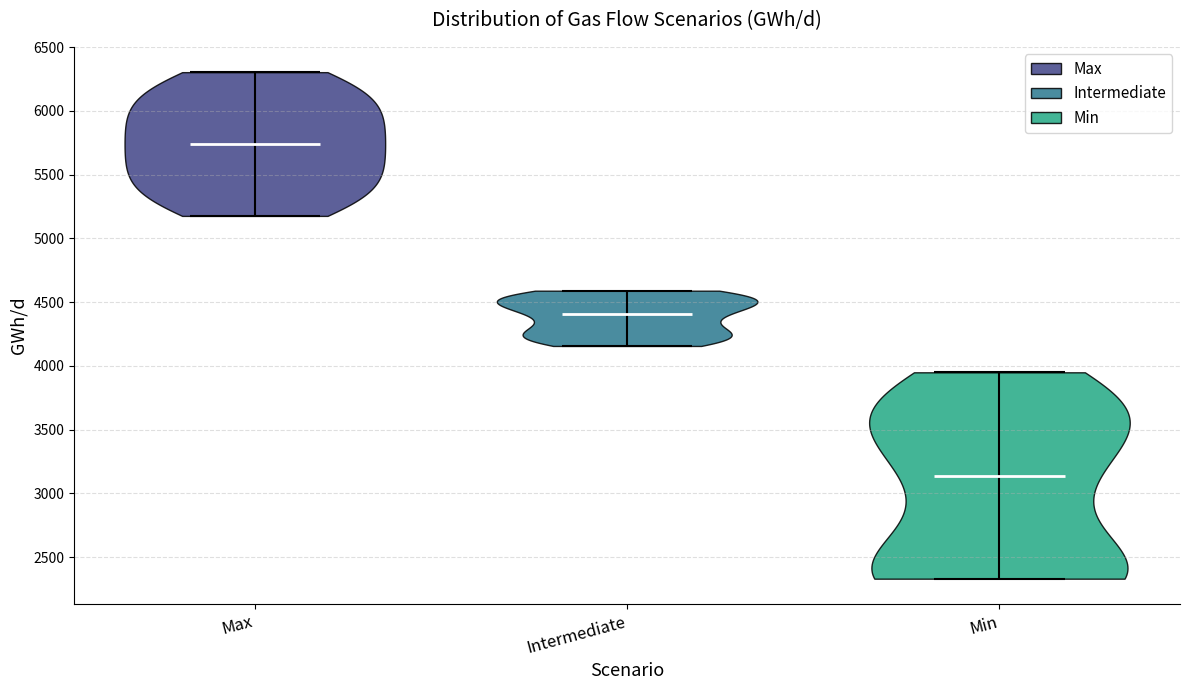

Which violin has the highest median line?

Max